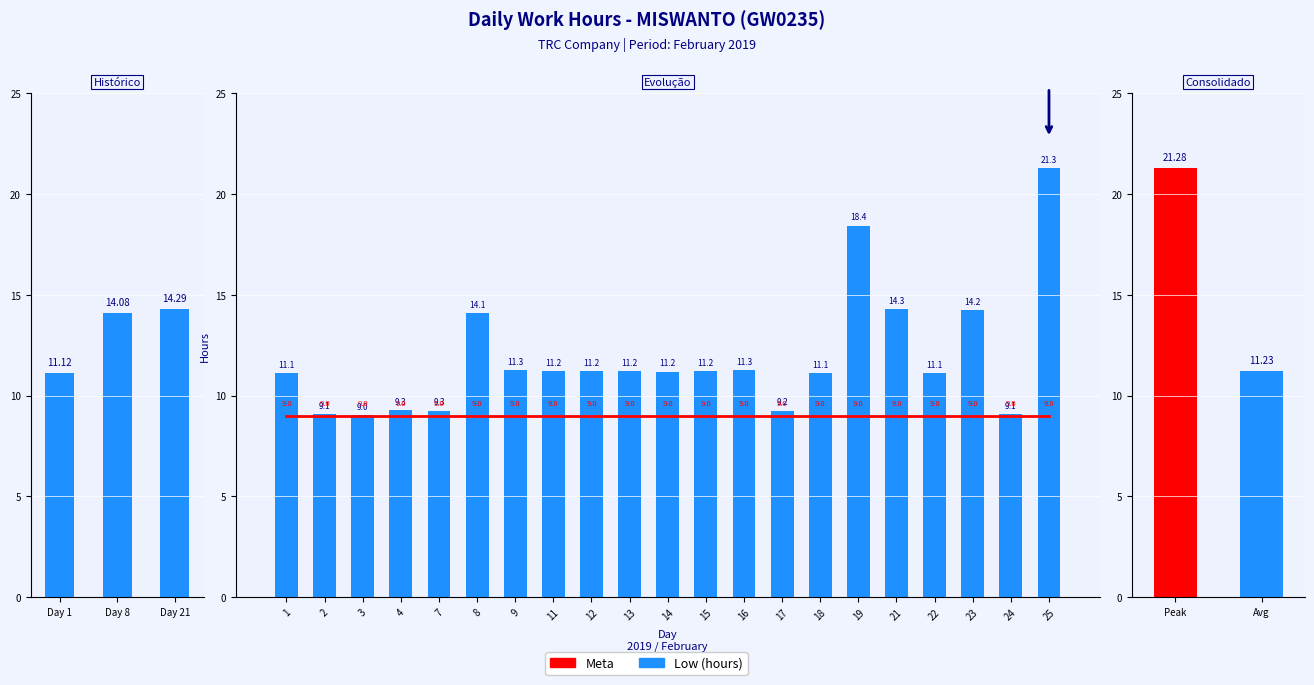

Reading right to left, what are all the values shown in this chart?

21.3	9.1	14.2	11.1	14.3	18.4	11.1	9.2	11.3	11.2	11.2	11.2	11.2	11.2	11.3	14.1	9.3	9.3	9.0	9.1	11.1